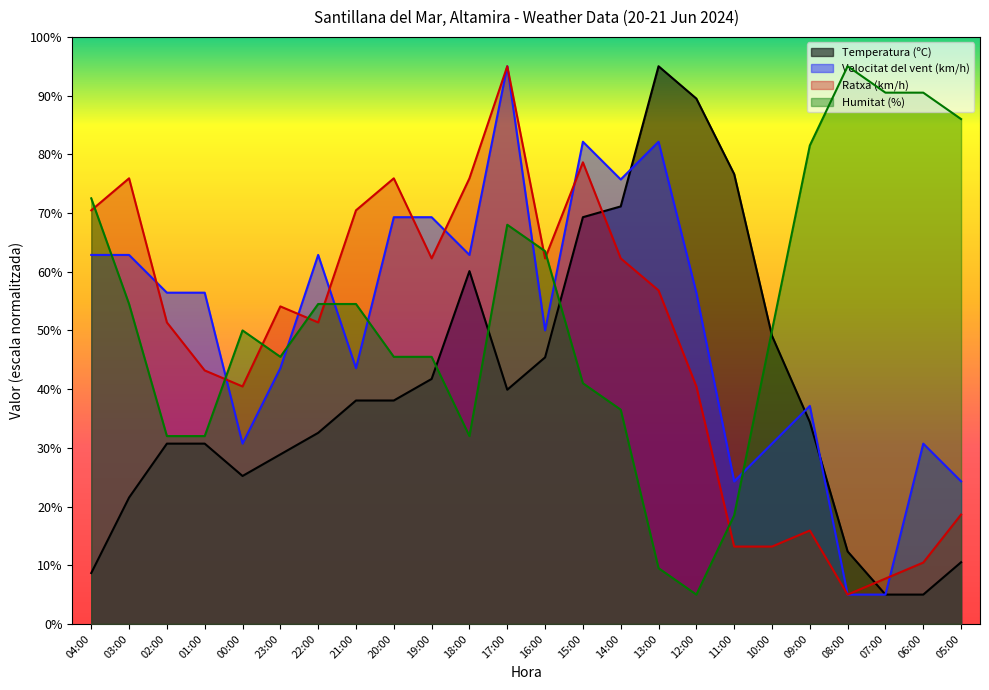

How many interior local valleys does the Ratxa (km/h) series have?

5